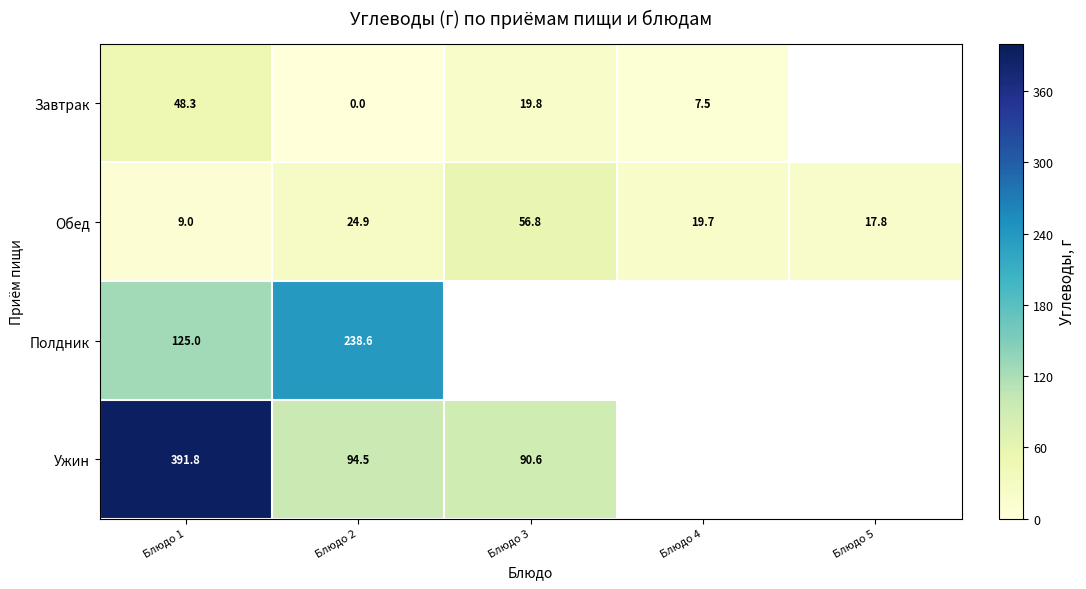

Where is Завтрак nearest to the value 24?

Блюдо 3